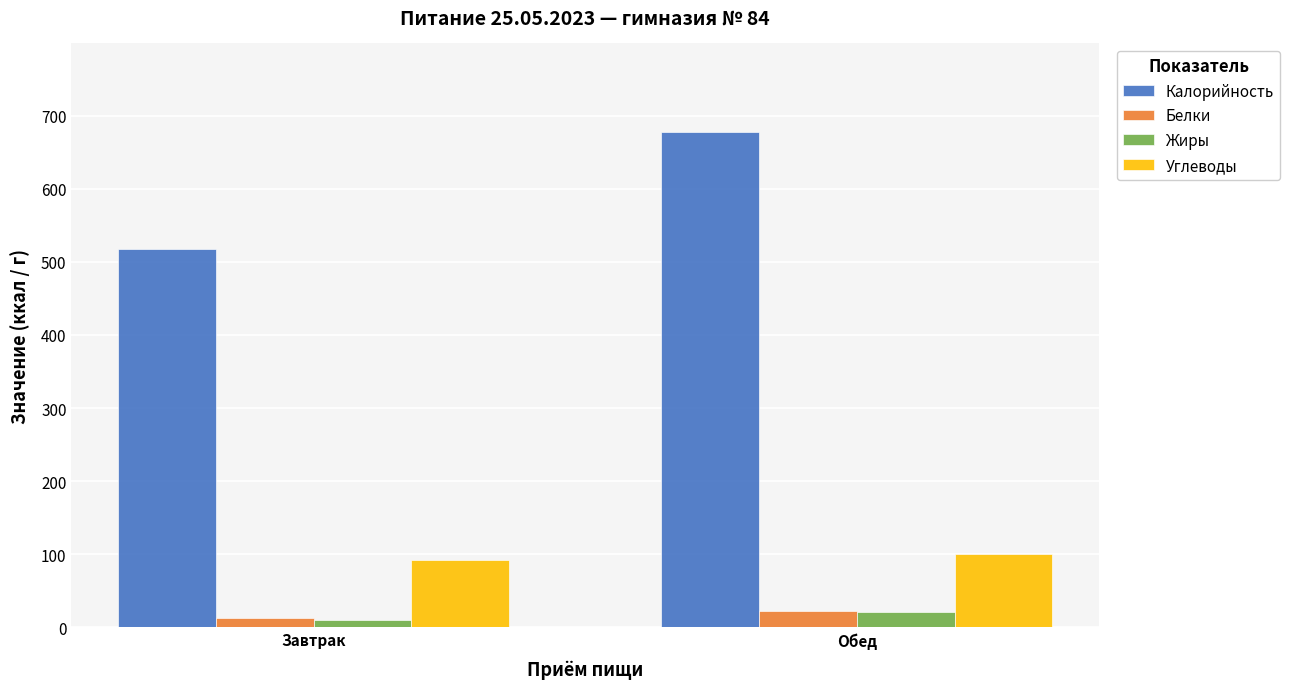

True or false: Калорийность has a value of 1097.4 at Обед.

False